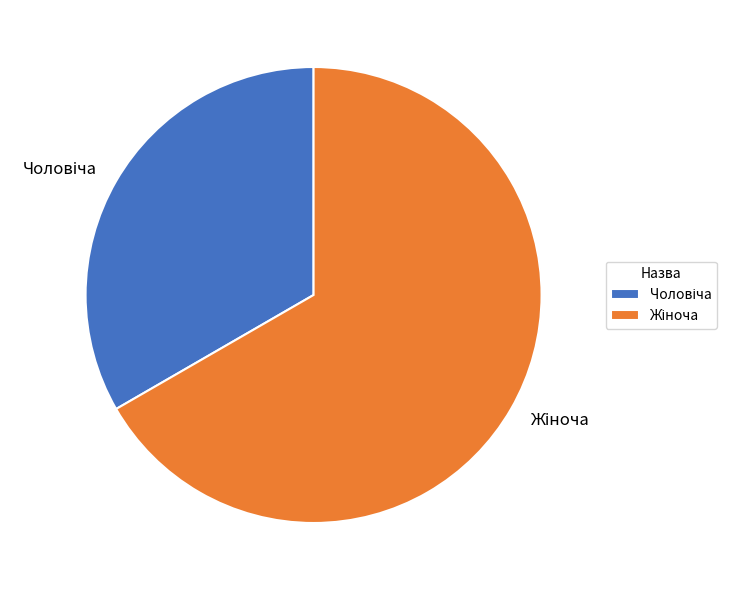

Count the number of slices in the pie.

2